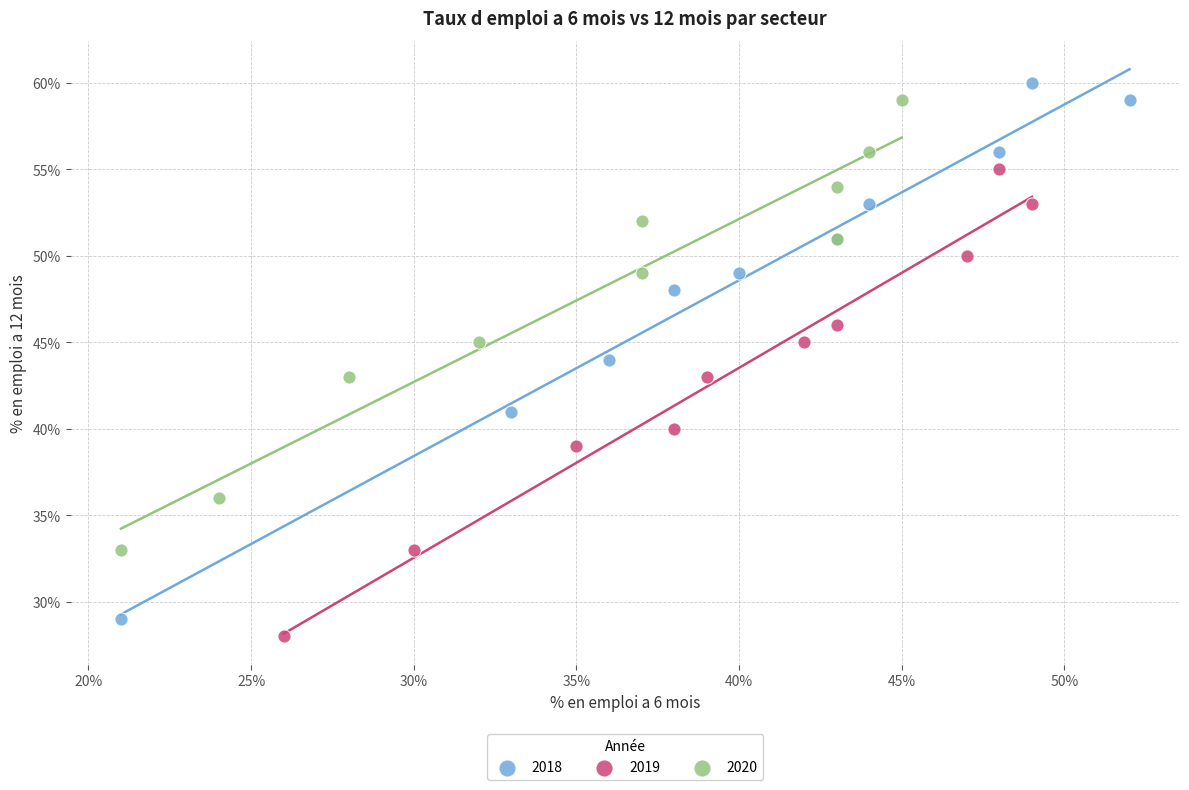

What are all the series names shown in the legend?

2018, 2019, 2020